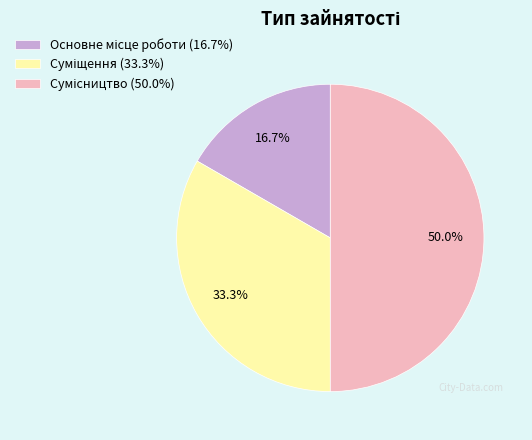

To the nearest percent, what is the average slice percentage?

33%